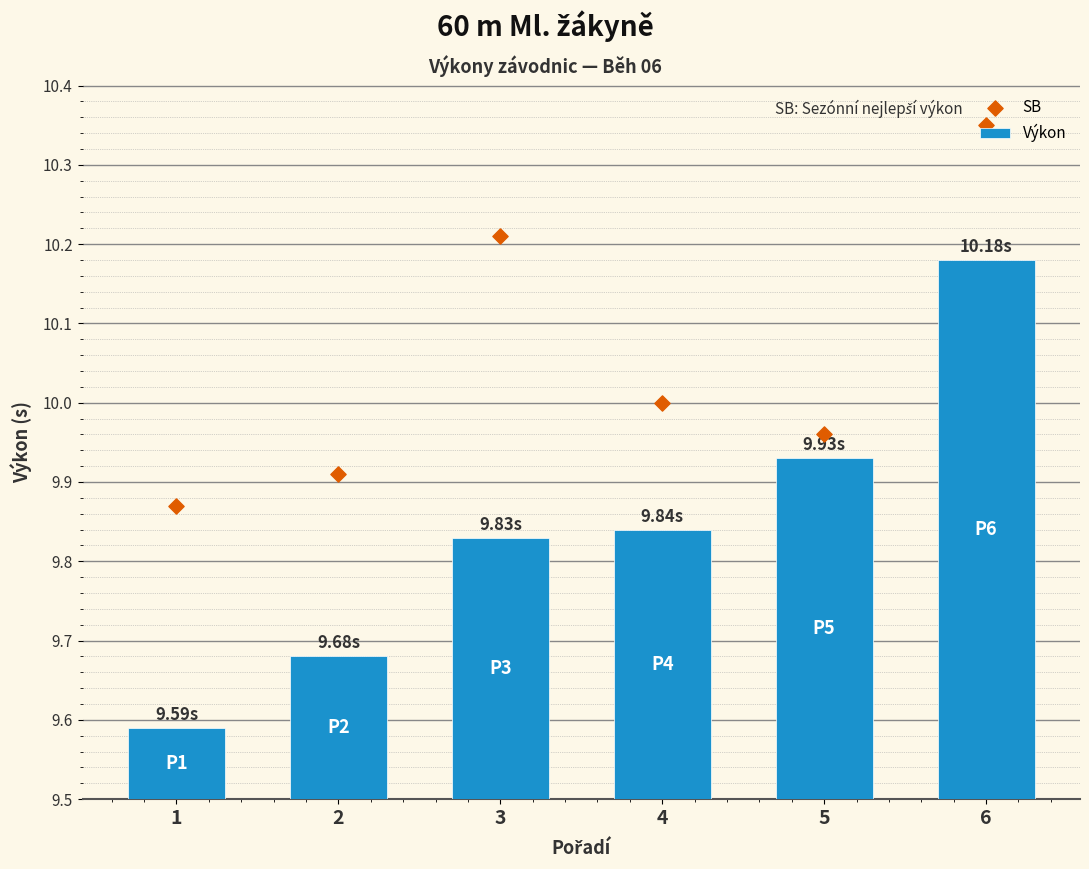

What are all the series names shown in the legend?

Výkon, SB